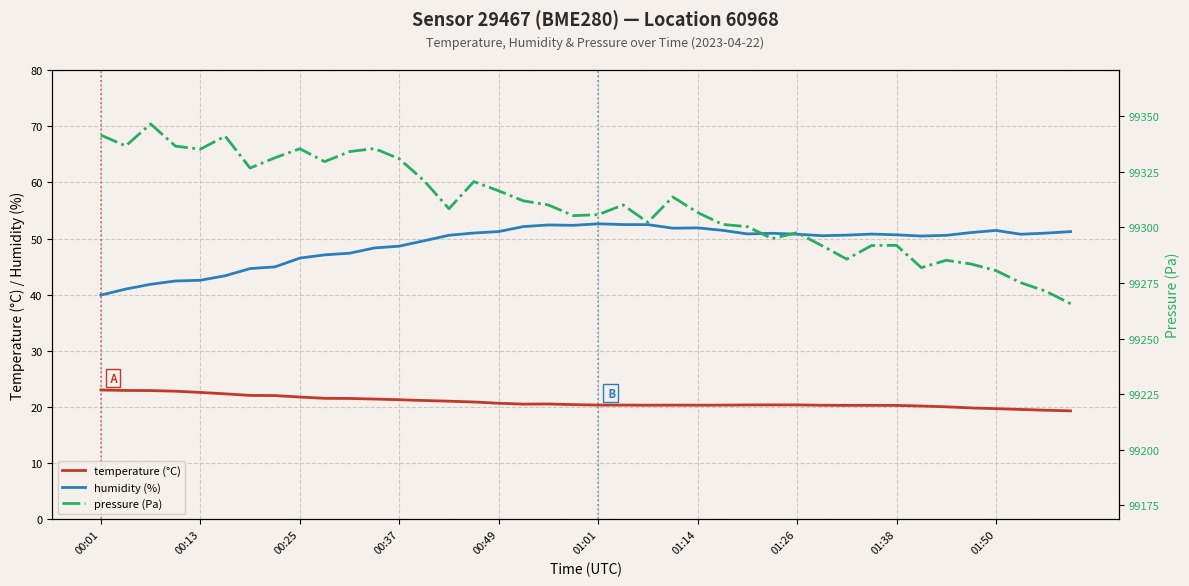

What is the maximum value for humidity (%)?

52.6